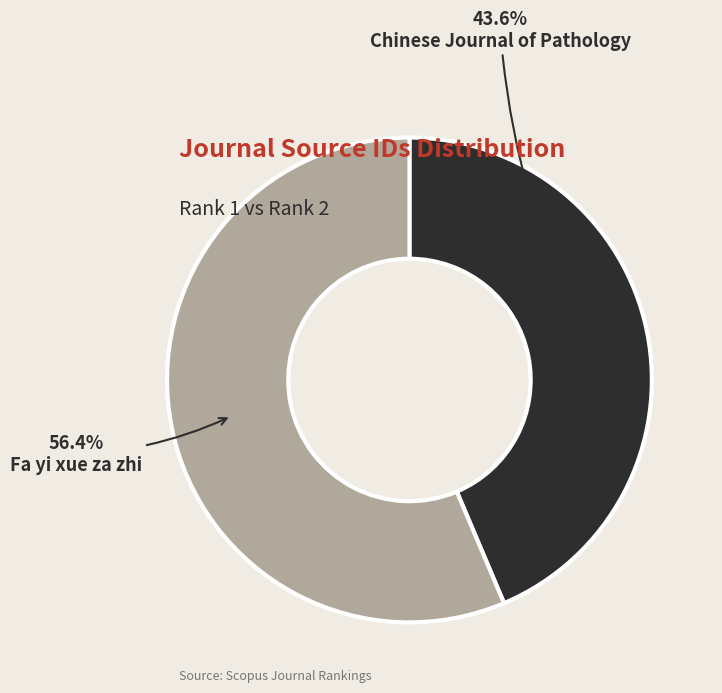

Is there any slice that represents more than half of the pie?

Yes